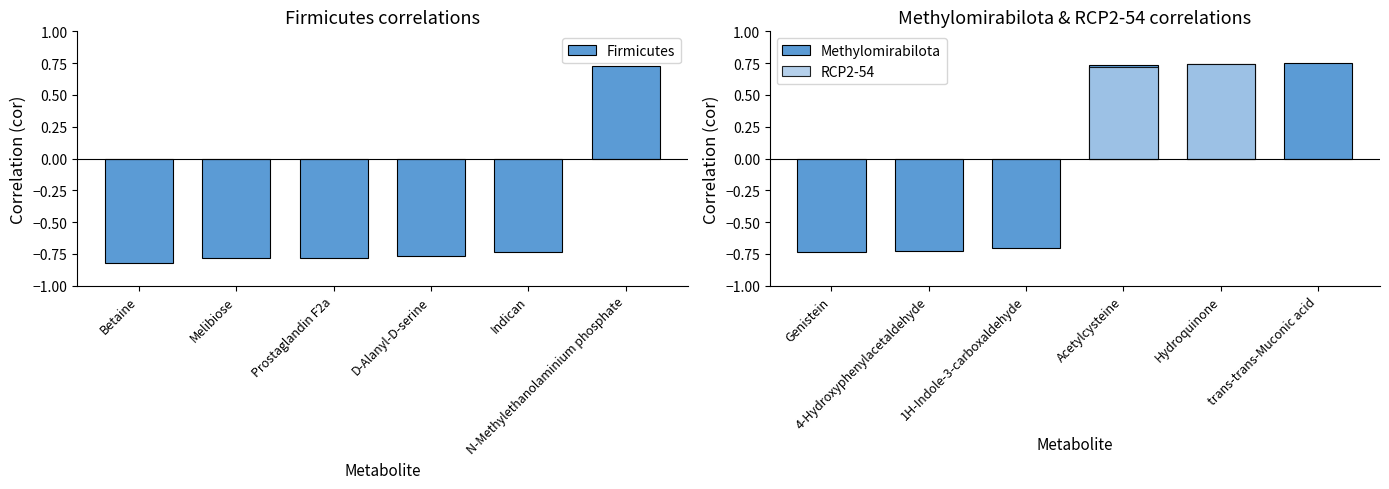

Does the chart contain stacked bars?

No